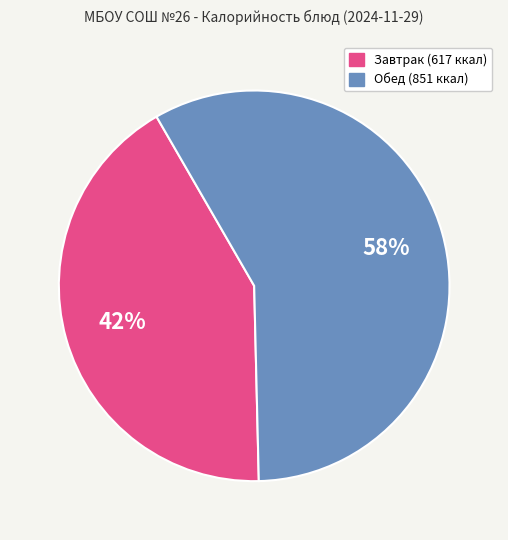

To the nearest percent, what is the average slice percentage?

50%